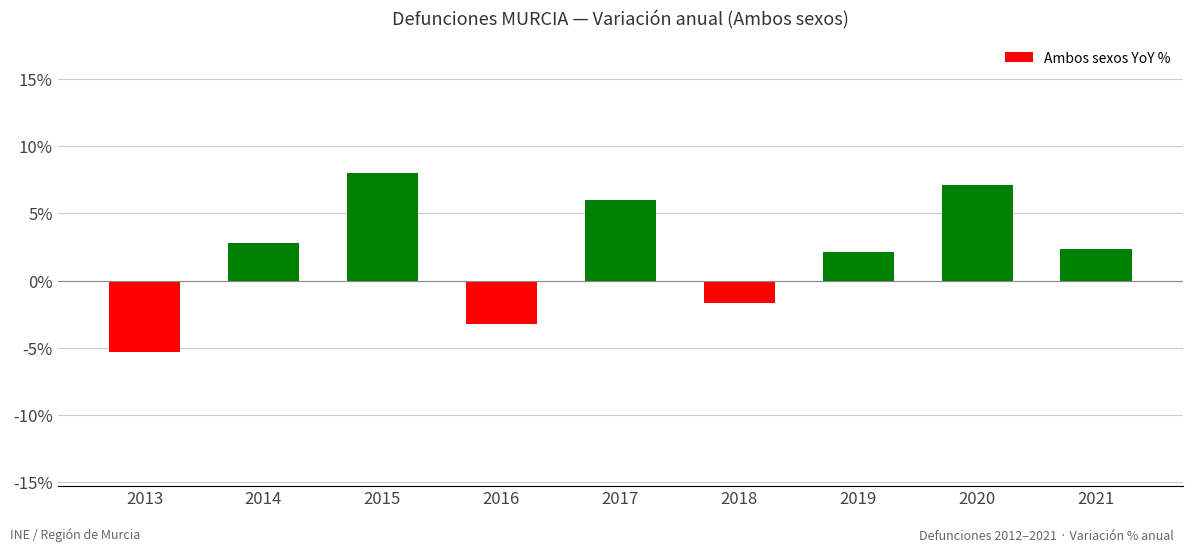

Is it true that the value at 2018 is -1.7?

True